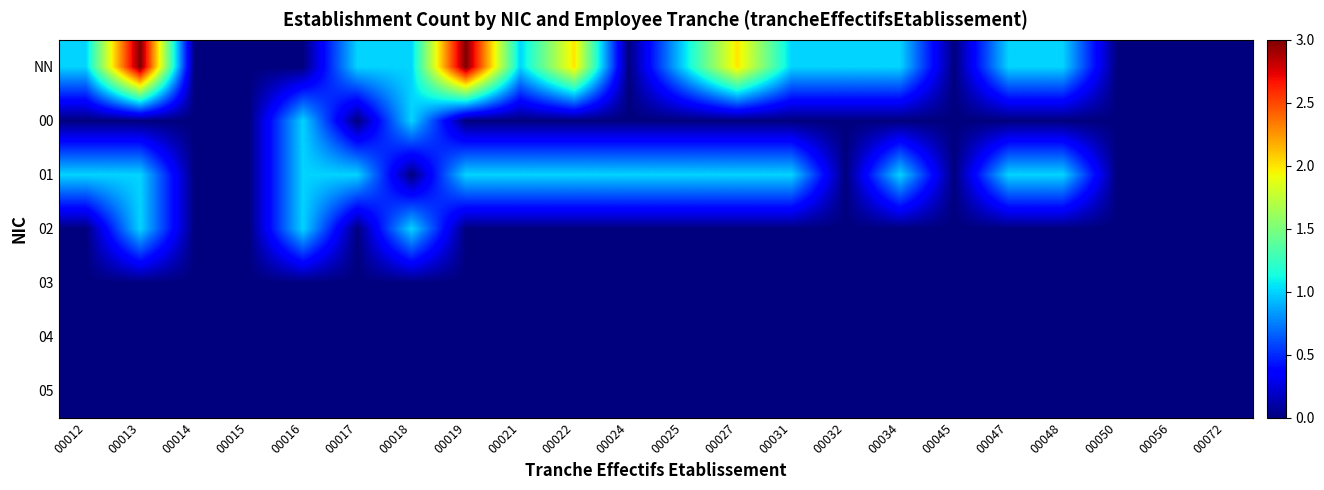

Which label corresponds to the largest value in the chart?

00013